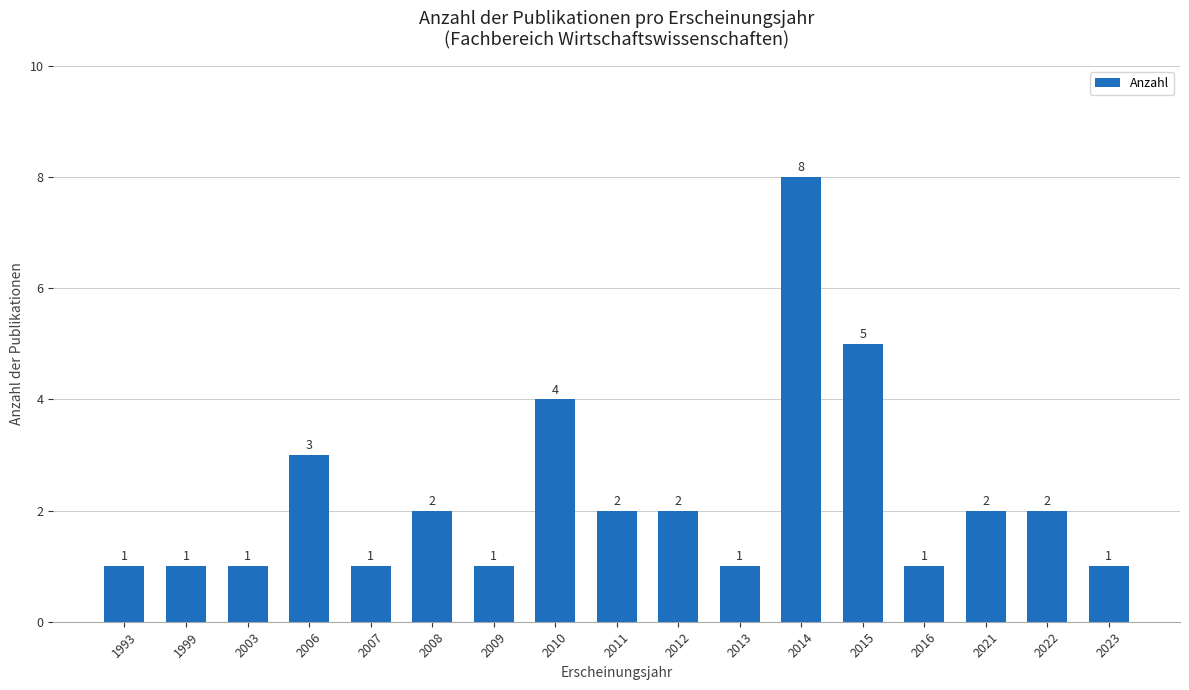

How many categories are shown in the chart?

17